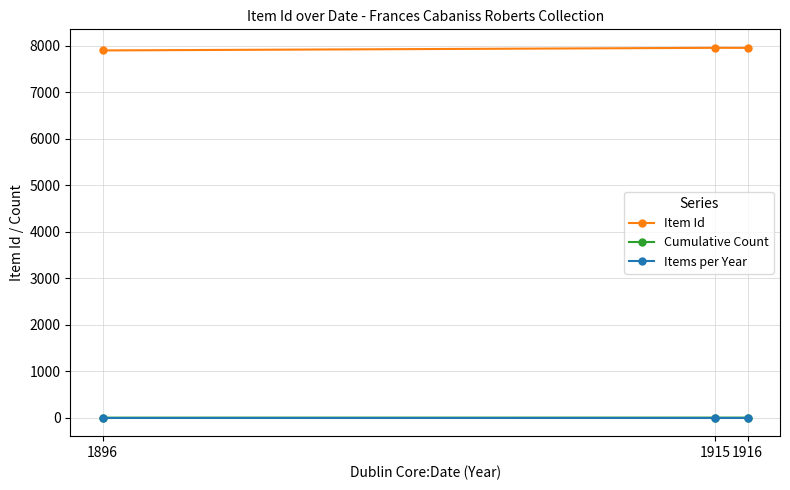

What is the total value across all series at 1916?

7962